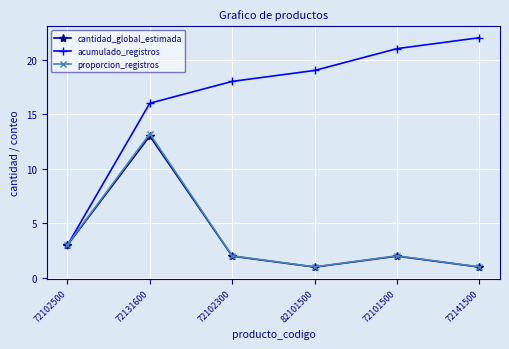

How many lines are shown in the chart?

3